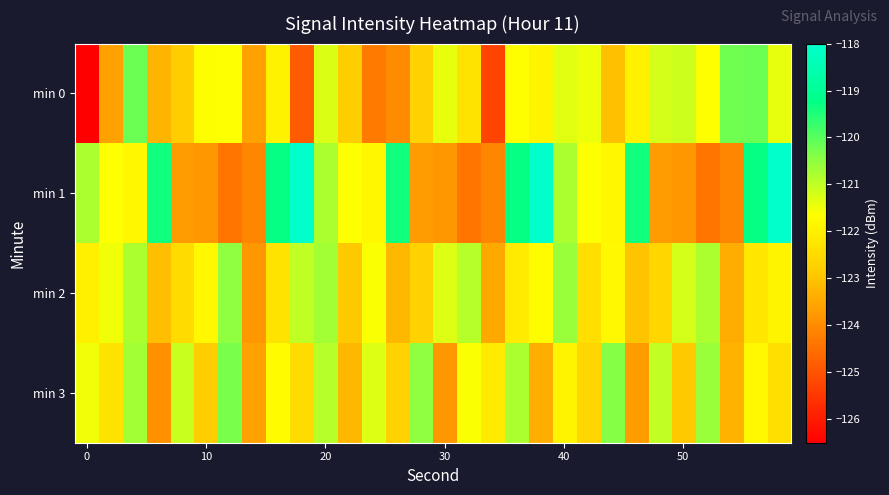

Reading right to left, extract all data points from this chart.

min 0: -121.4	-120.2	-120.2	-121.7	-121.1	-121.2	-122.0	-123.1	-121.5	-121.3	-121.9	-121.7	-125.3	-122.3	-121.4	-122.7	-124.0	-124.3	-122.8	-121.3	-124.8	-121.9	-123.6	-121.6	-121.7	-122.8	-123.3	-120.2	-123.6	-126.5
min 1: -118.0	-119.3	-124.1	-124.4	-123.8	-123.7	-119.4	-121.8	-121.6	-120.8	-118.0	-119.3	-124.1	-124.4	-123.8	-123.7	-119.4	-121.8	-121.6	-120.8	-118.0	-119.3	-124.1	-124.4	-123.8	-123.7	-119.4	-121.8	-121.6	-120.8
min 2: -121.9	-122.2	-123.4	-120.8	-121.2	-122.6	-123.0	-121.8	-122.4	-120.6	-121.7	-122.1	-123.5	-120.9	-121.3	-122.7	-123.2	-121.6	-122.9	-120.7	-121.0	-122.3	-123.8	-120.5	-121.8	-122.5	-123.1	-120.8	-121.5	-122.0
min 3: -122.4	-121.8	-123.3	-120.6	-122.9	-121.0	-123.7	-120.4	-122.6	-121.9	-123.4	-120.8	-122.1	-121.6	-123.8	-120.5	-122.7	-121.3	-123.2	-120.9	-122.5	-121.7	-123.6	-120.3	-122.8	-121.1	-123.9	-120.7	-122.3	-121.5